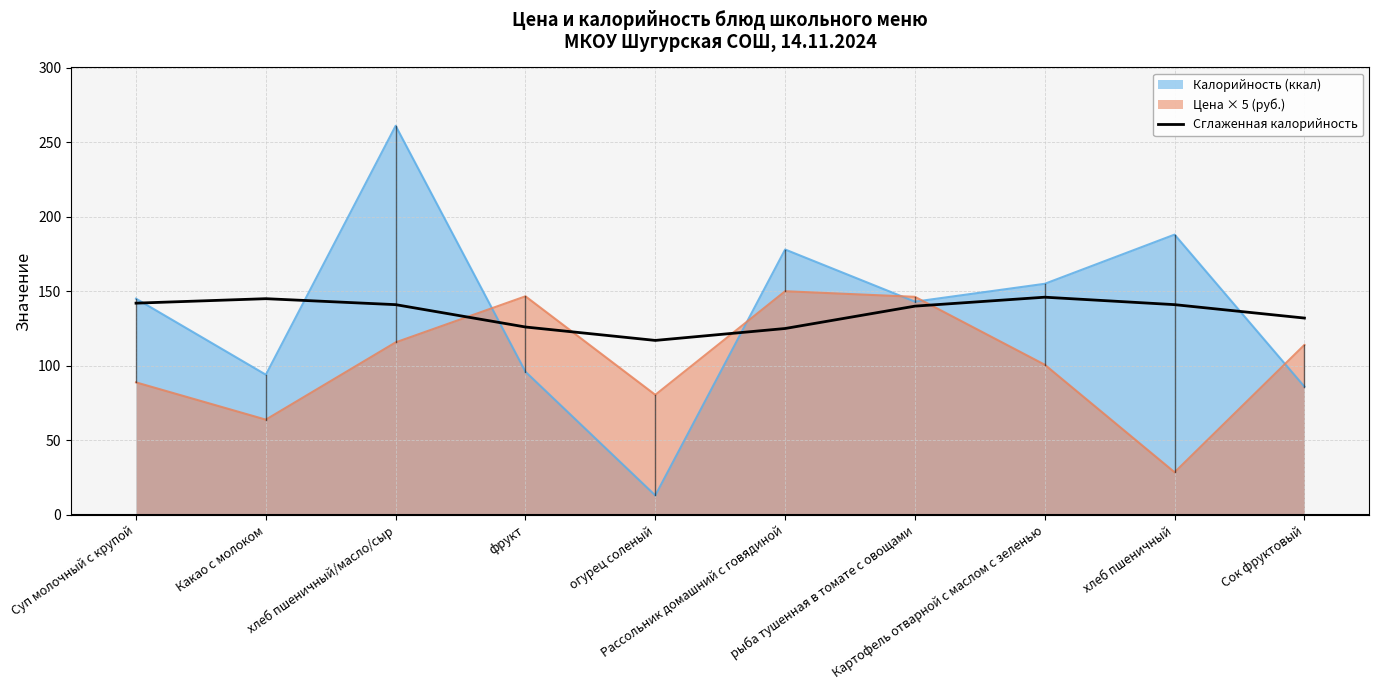

How many data points are less than 141?

5